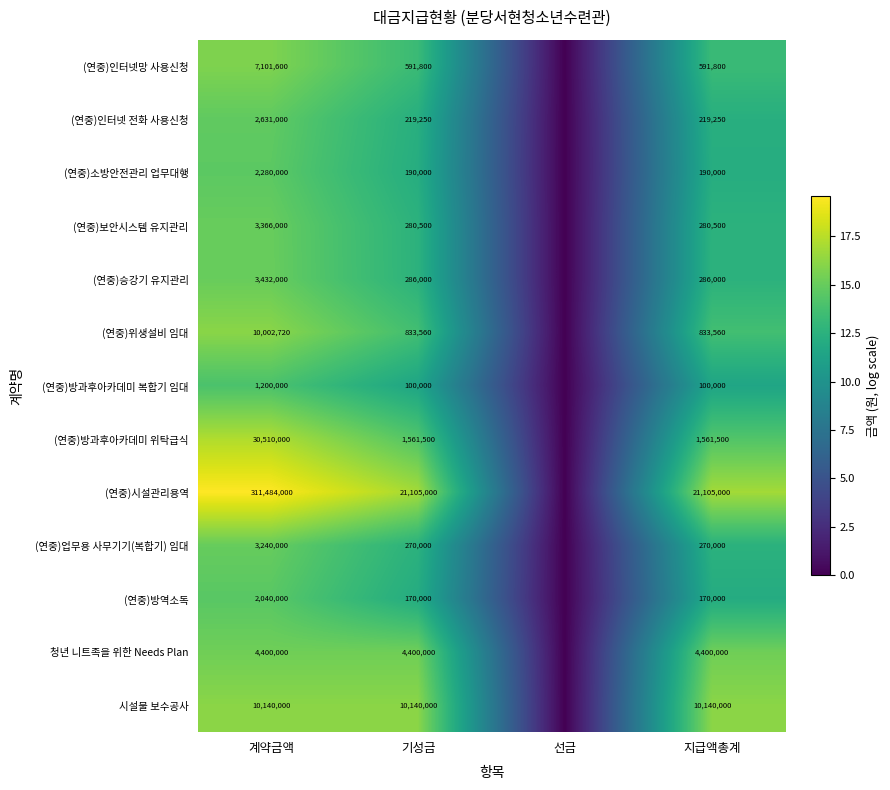

What is the spread (max minus min) of values at 기성금?

21005000